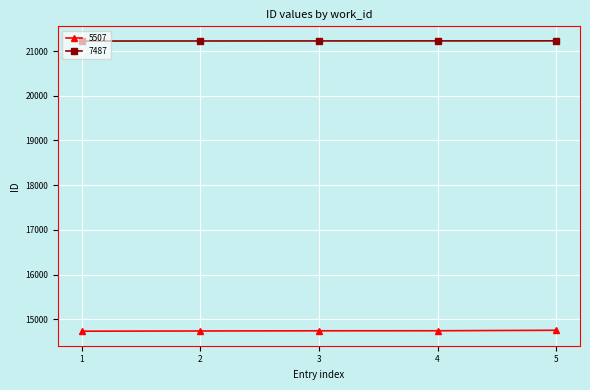

Count the 7487 values in the range 21226 to 21228.

3